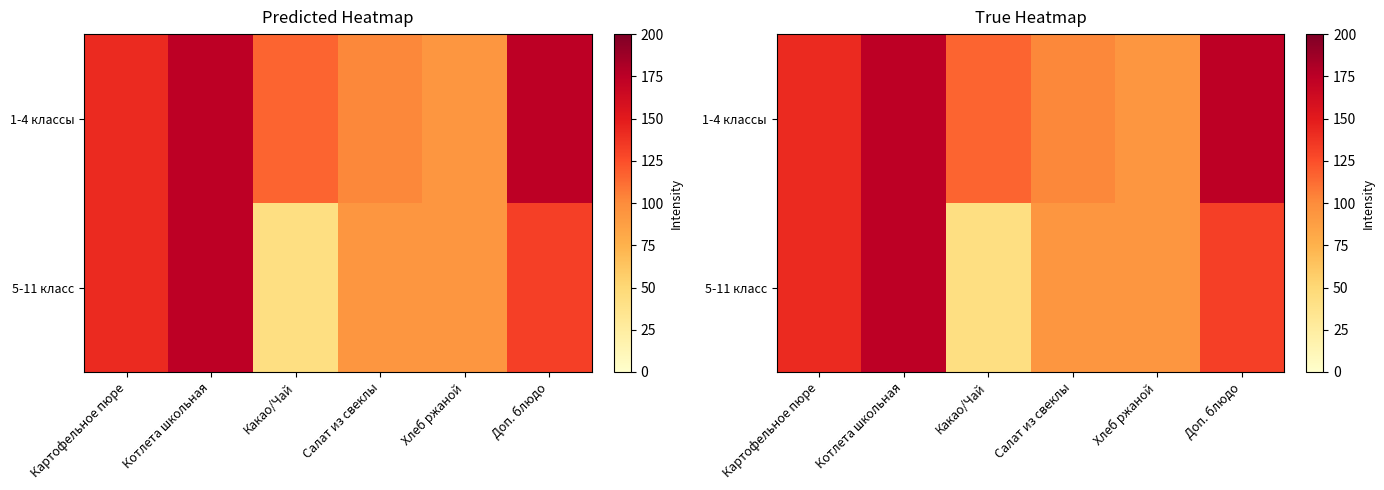

What is the smallest value displayed?

42.9